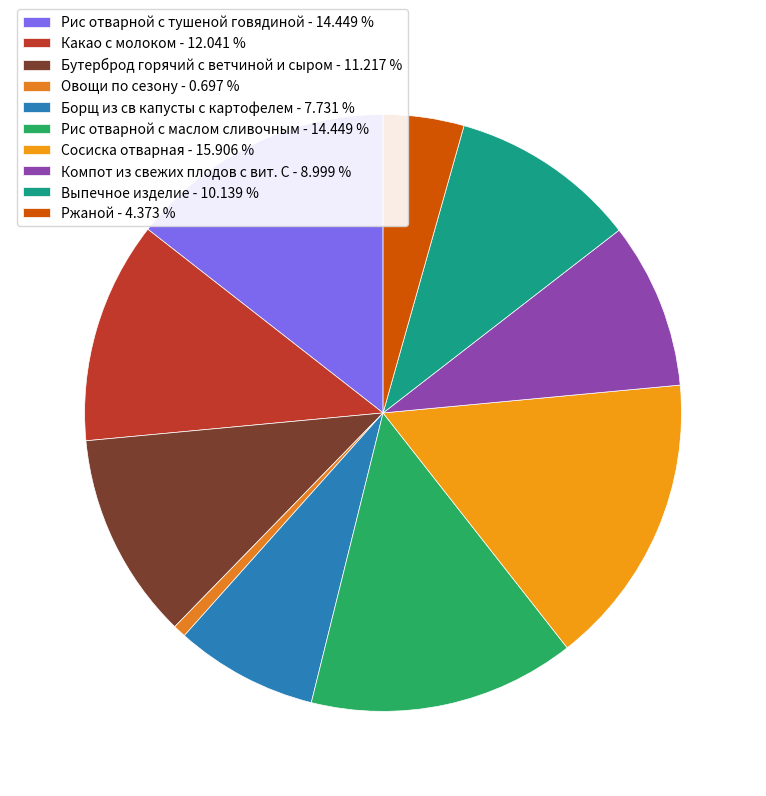

Do Сосиска отварная and Бутерброд горячий с ветчиной и сыром together represent more than half of the pie?

No